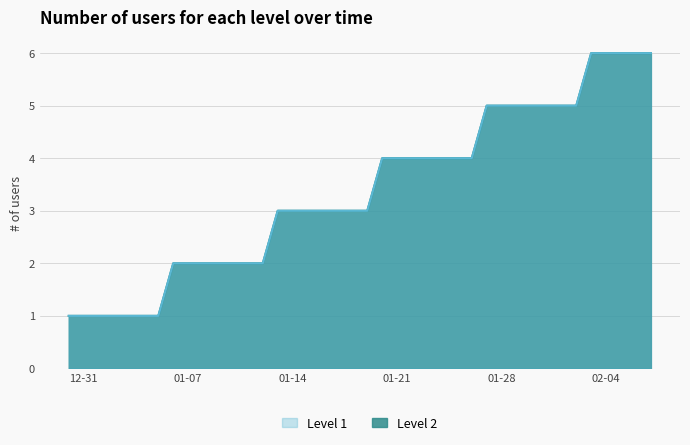

What is the label of the 31st point from the right?

2020-01-08